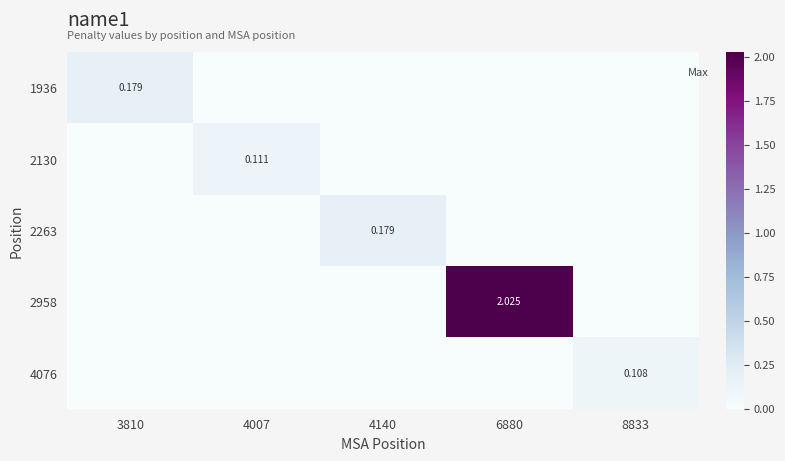

Count the 2130 values in the range 0 to 1.

5